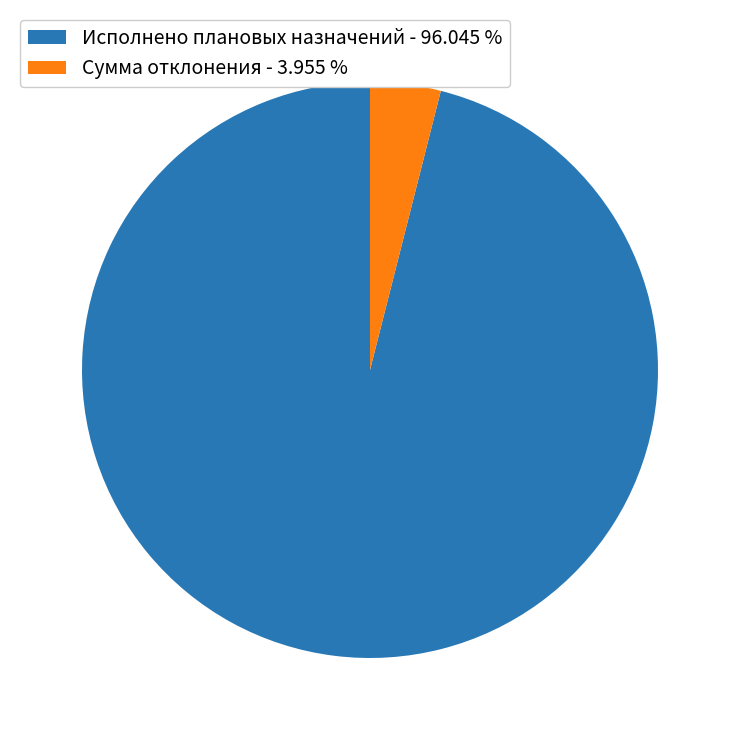

Between Сумма отклонения and Исполнено плановых назначений, which is larger?

Исполнено плановых назначений